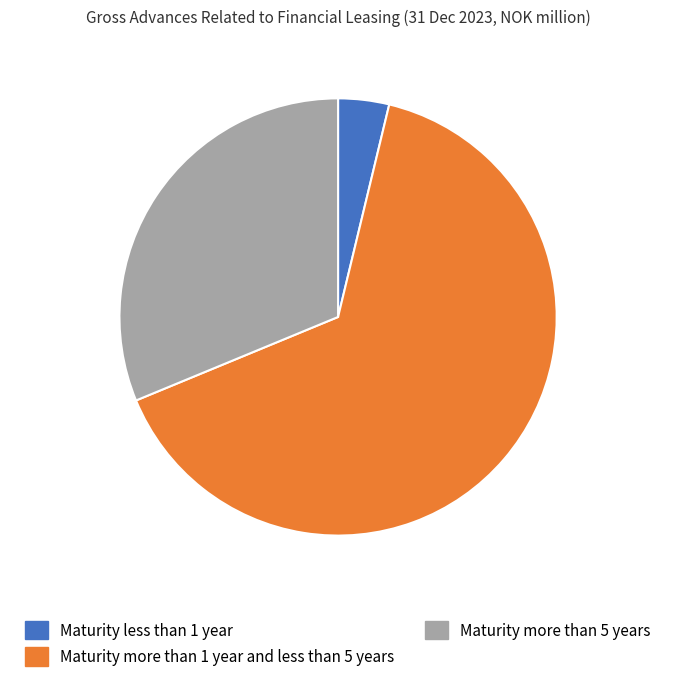

What is the majority slice?

Maturity more than 1 year and less than 5 years